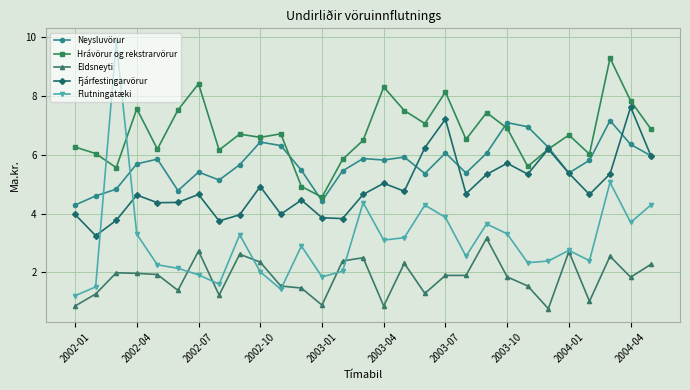

Which series has the largest total across all categories?

Hrávörur og rekstrarvörur